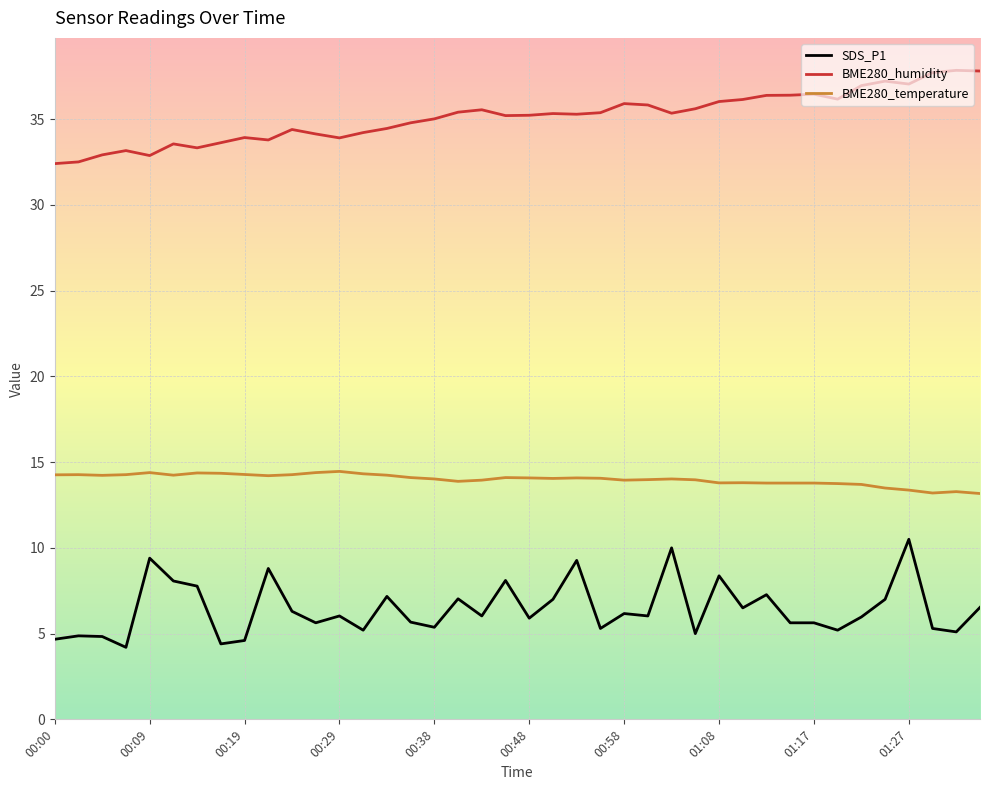

True or false: BME280_humidity and BME280_temperature intersect in this chart.

False